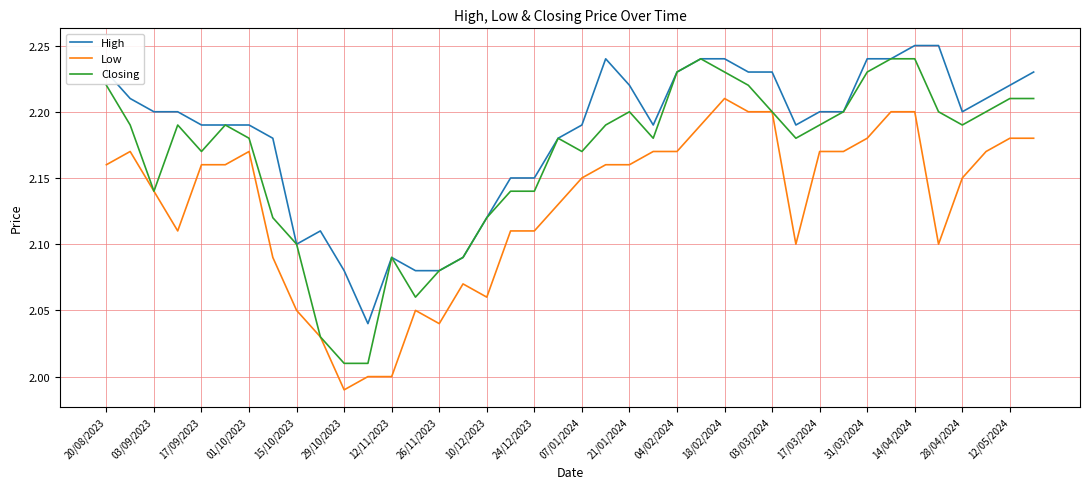

True or false: Low and High cross at least once.

False